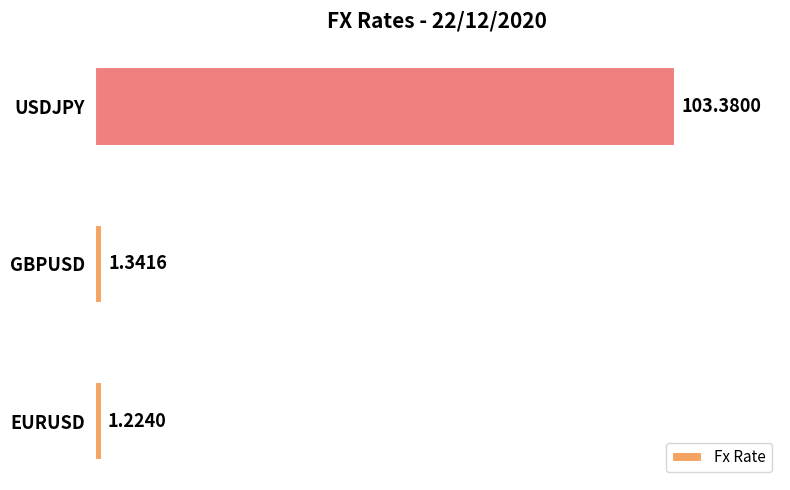

What is the maximum value shown in the chart?

103.4